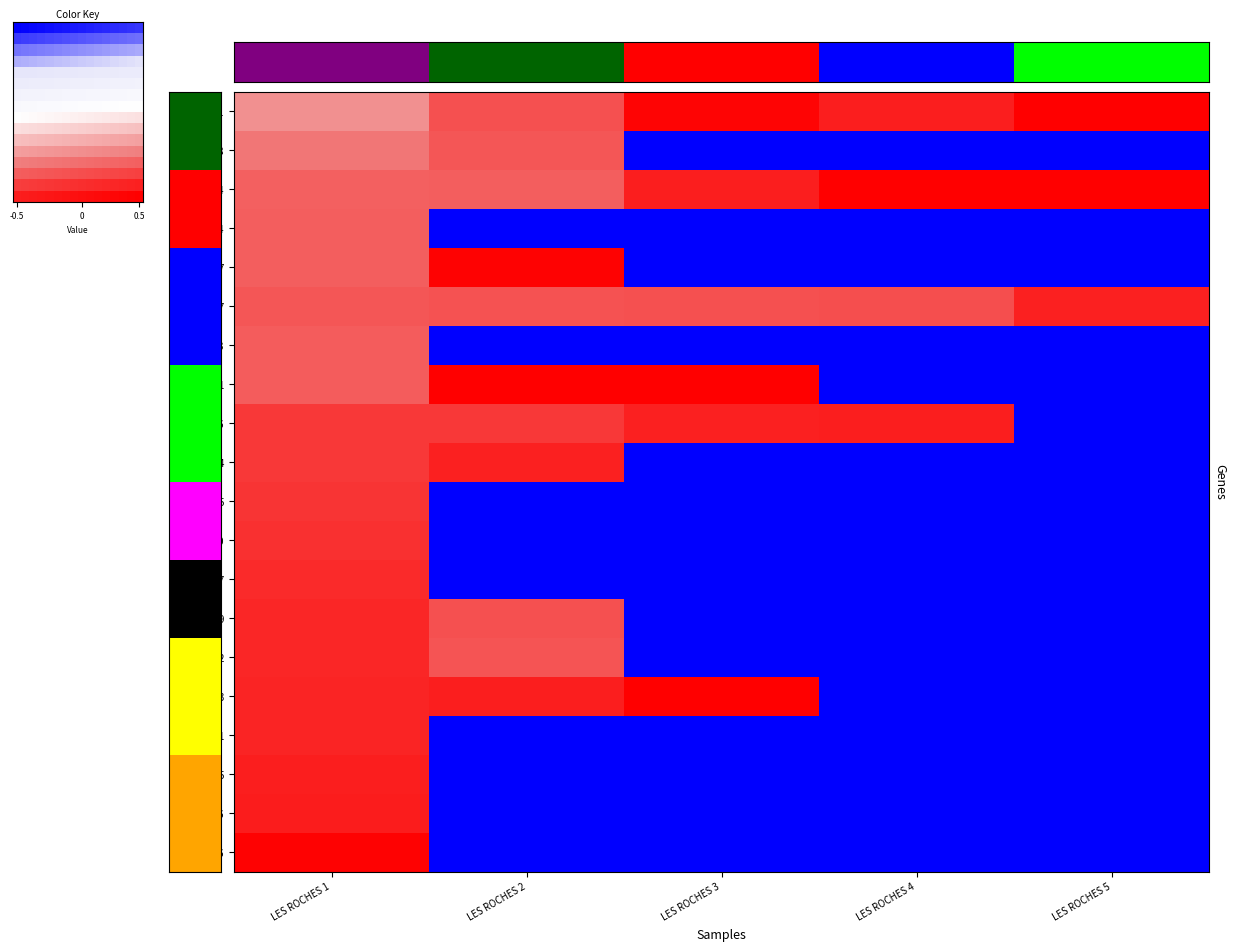

Reading left to right, what are all the values shown in this chart?

00011: 0.7	0.8	1.0	0.9	1.0
00018: 0.8	1.0	0.0	0.0	0.0
00014: 0.8	0.8	0.9	1.0	1.0
00034: 0.9	0.0	0.0	0.0	0.0
00027: 0.8	0.8	0.8	0.8	0.9
00013: 0.9	0.0	0.0	0.0	0.0
00021: 0.8	1.0	1.0	0.0	0.0
00016: 0.9	0.9	0.9	0.9	0.0
00024: 0.8	0.8	0.0	0.0	0.0
00045: 0.9	0.0	0.0	0.0	0.0
00010: 0.8	0.0	0.0	0.0	0.0
00097: 0.9	0.0	0.0	0.0	0.0
00019: 0.9	0.8	0.0	0.0	0.0
00012: 0.9	0.8	0.0	0.0	0.0
00023: 0.9	0.9	1.0	0.0	0.0
00071: 0.9	0.0	0.0	0.0	0.0
00015: 0.8	0.0	0.0	0.0	0.0
00036: 0.9	0.0	0.0	0.0	0.0
00046: 1.0	0.0	0.0	0.0	0.0